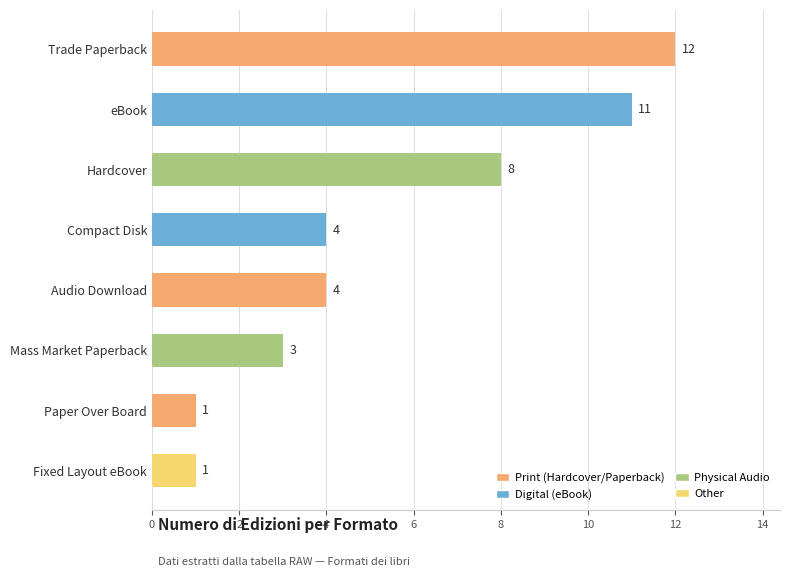

Are the bars grouped side by side (vs. stacked)?

No